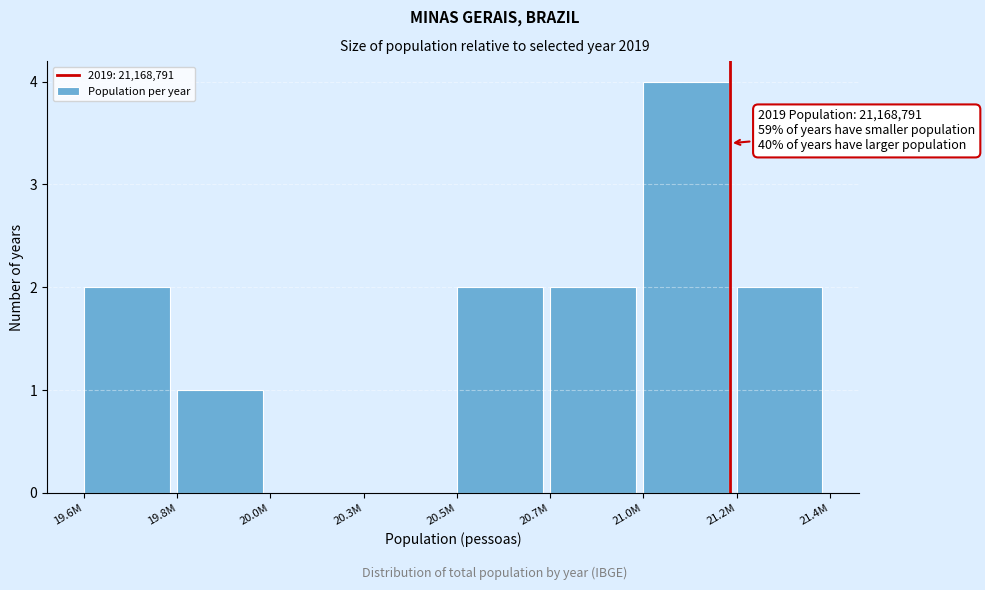

Reading left to right, extract all data points from this chart.

19.6M=2	19.8M=1	20.0M=0	20.3M=0	20.5M=2	20.7M=2	21.0M=4	21.2M=2